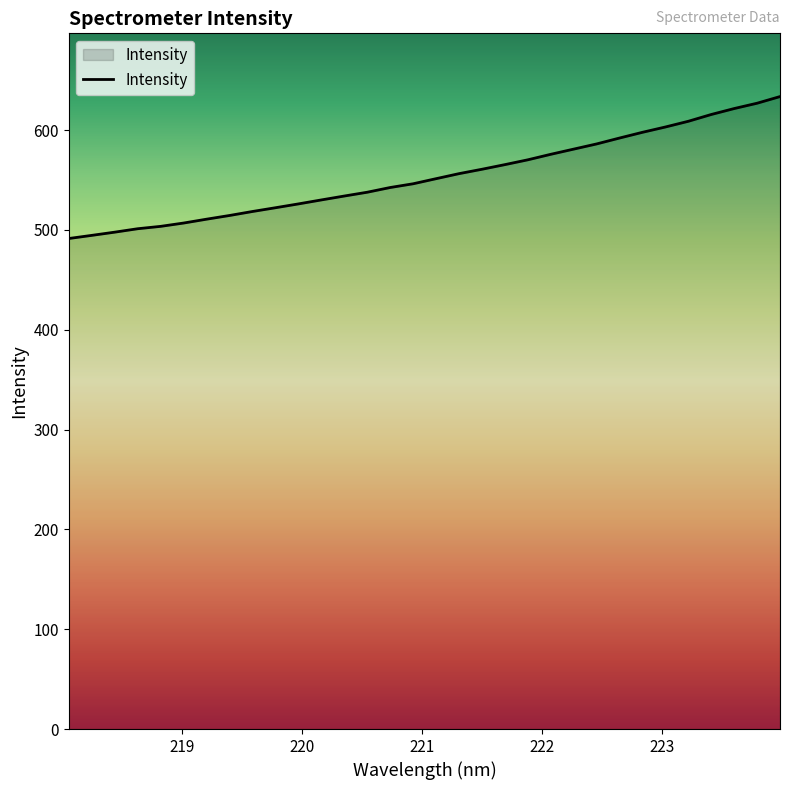

What is the greatest value displayed?

633.5